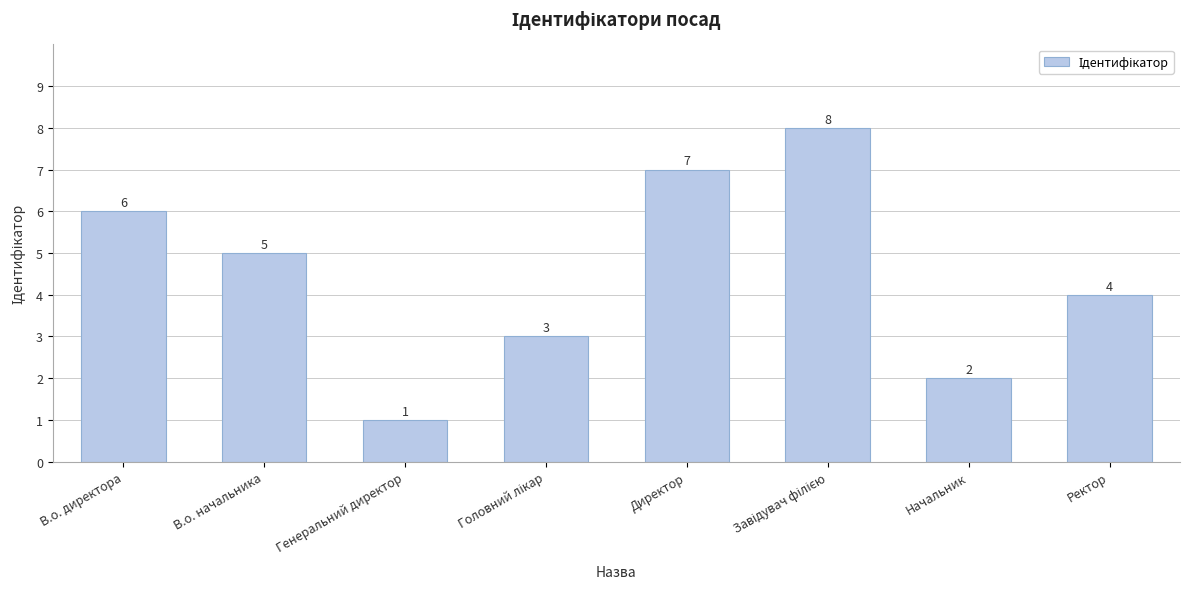

What is the label of the 8th bar from the right?

В.о. директора